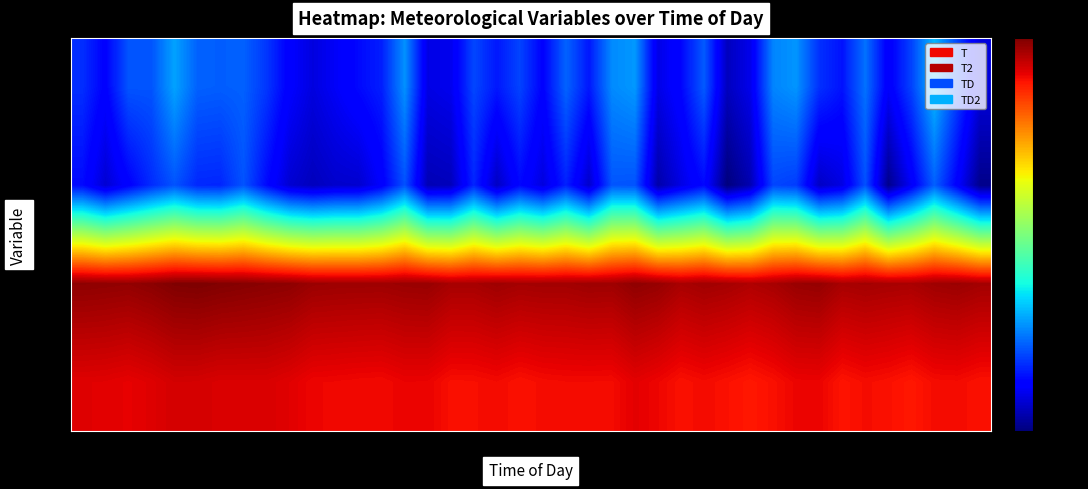

At how many categories does at least one series exceed 6?

40